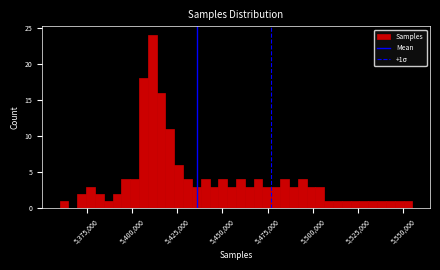

Read against the x-axis, roughly where is the centre of the tallest bar?

5410000